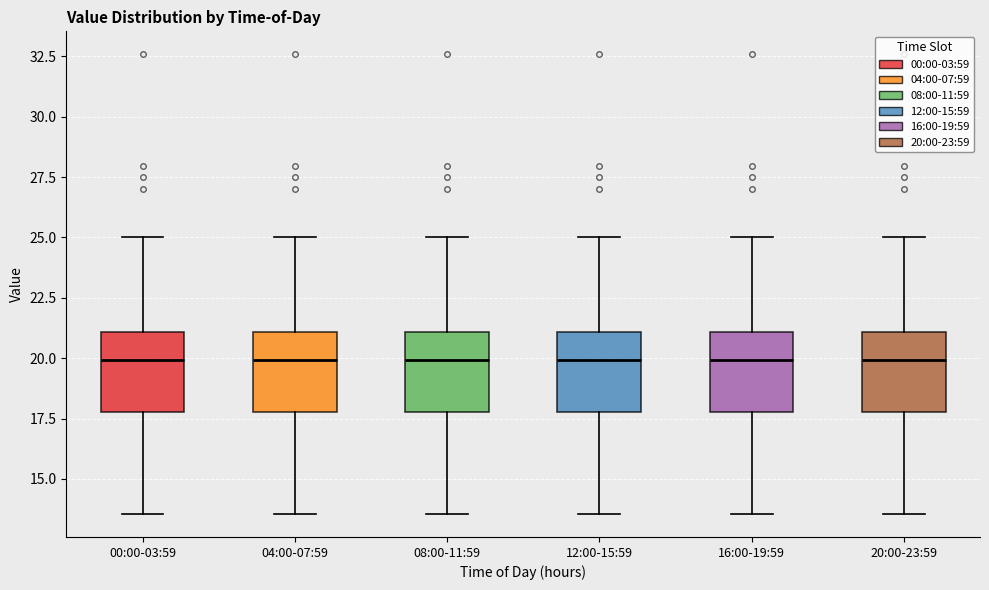

Where is the upper edge of the box for 04:00-07:59 on the y-axis? The values are not printed on the chart, so give them approximately, as read against the axis.

21.0